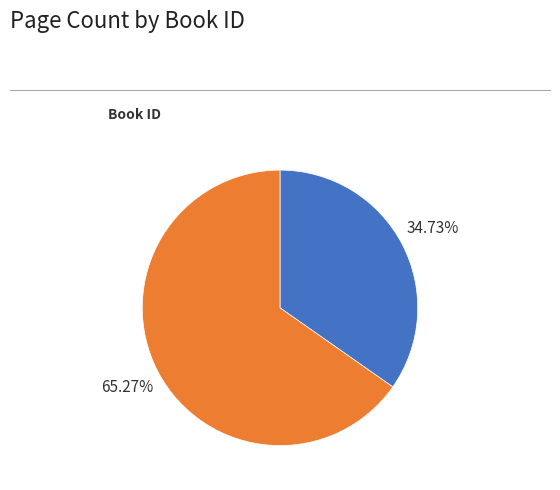

Is there a majority slice in this chart?

Yes